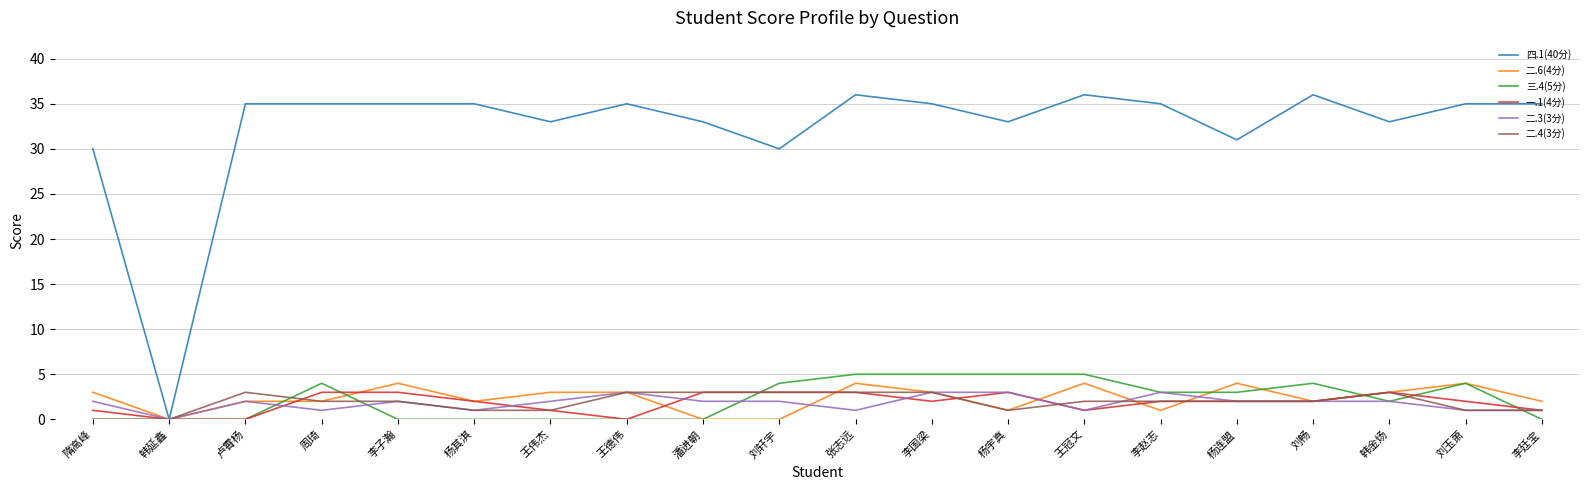

Is it true that 二.6(4分) equals 3 at 李国梁?

True